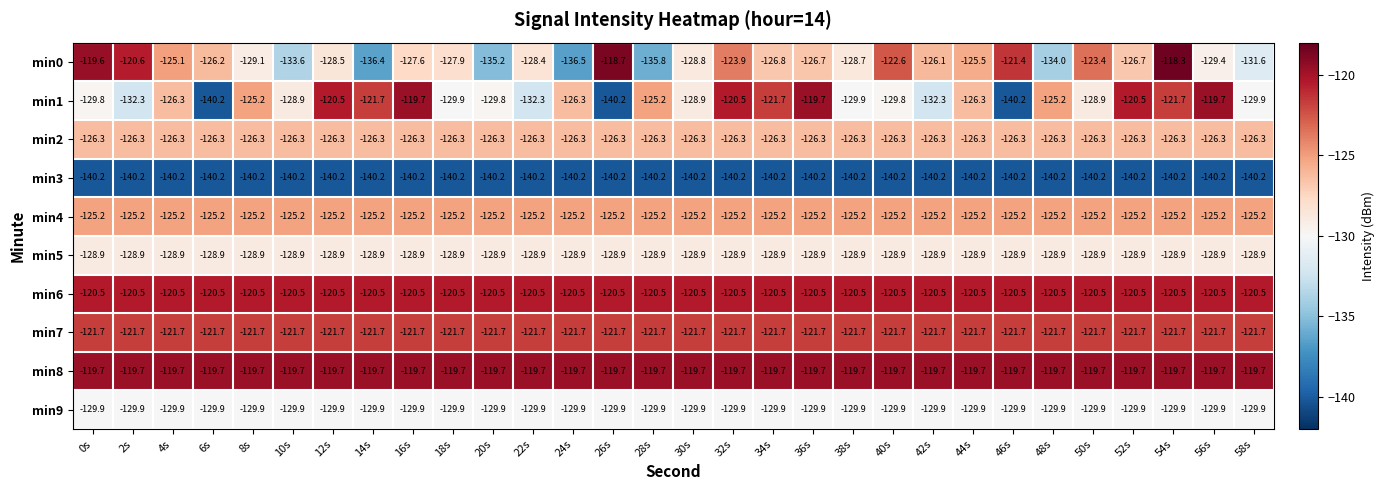

What is the maximum value shown in the chart?

-118.3